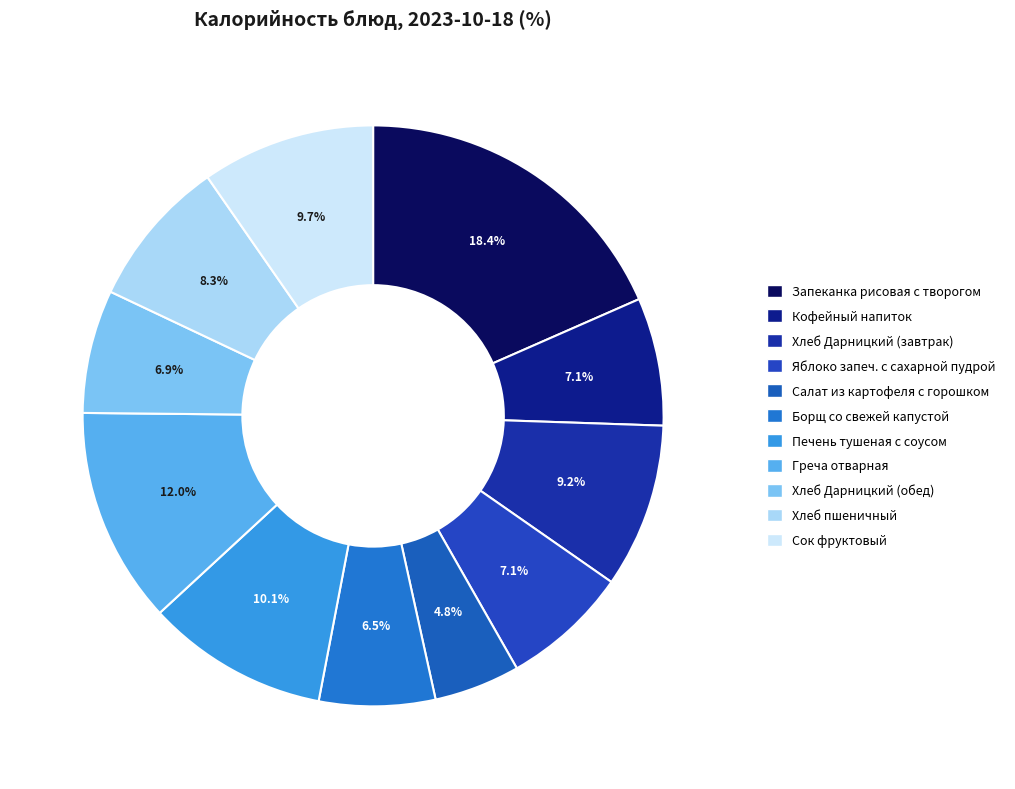

Does Яблоко запеч. с сахарной пудрой represent more than half of the total?

No